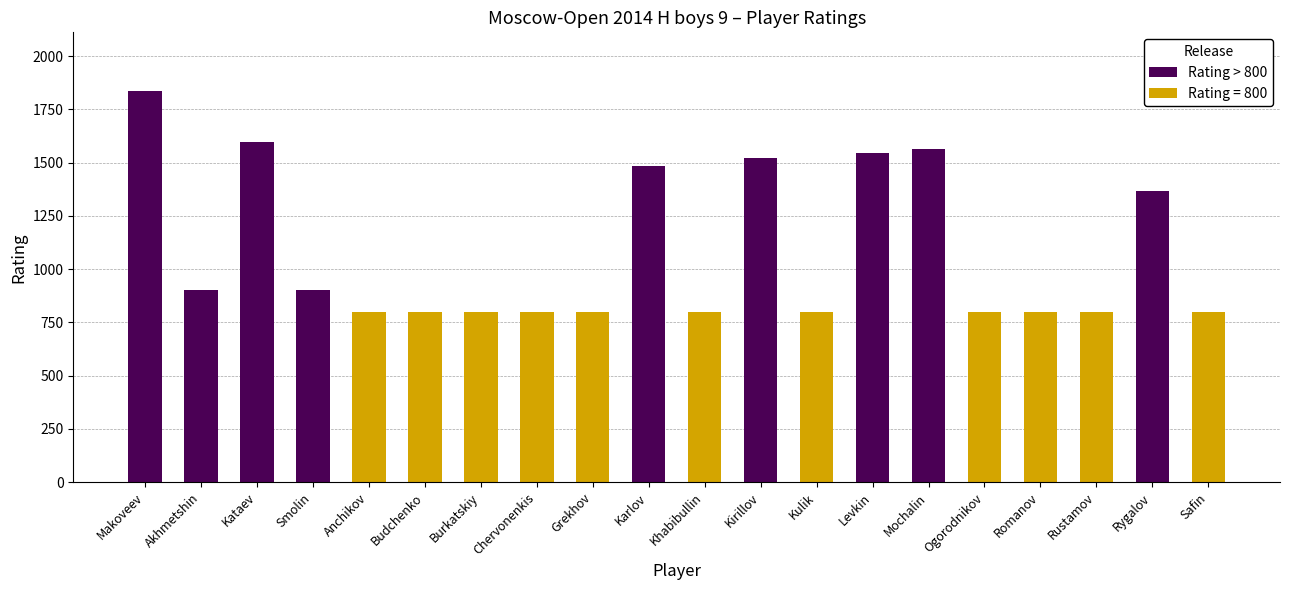

Which category has the highest value in the Rating > 800 series?

Makoveev